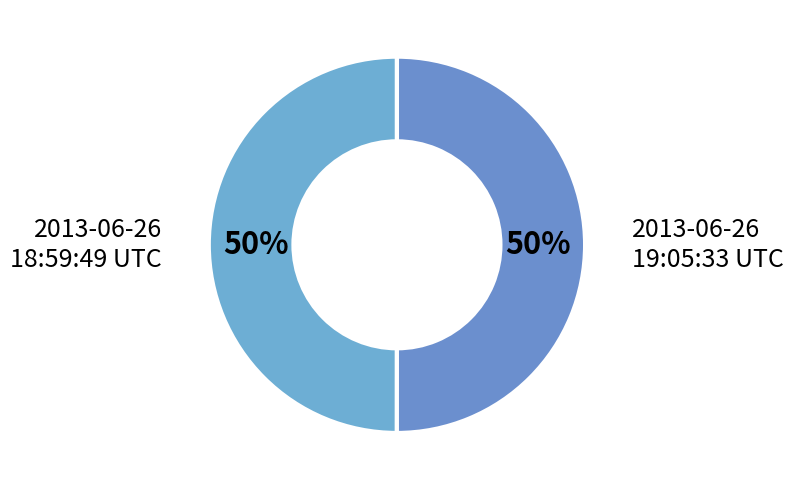

Is the sum of 2013-06-26 19:05:33 UTC and 2013-06-26 18:59:49 UTC greater than half?

Yes